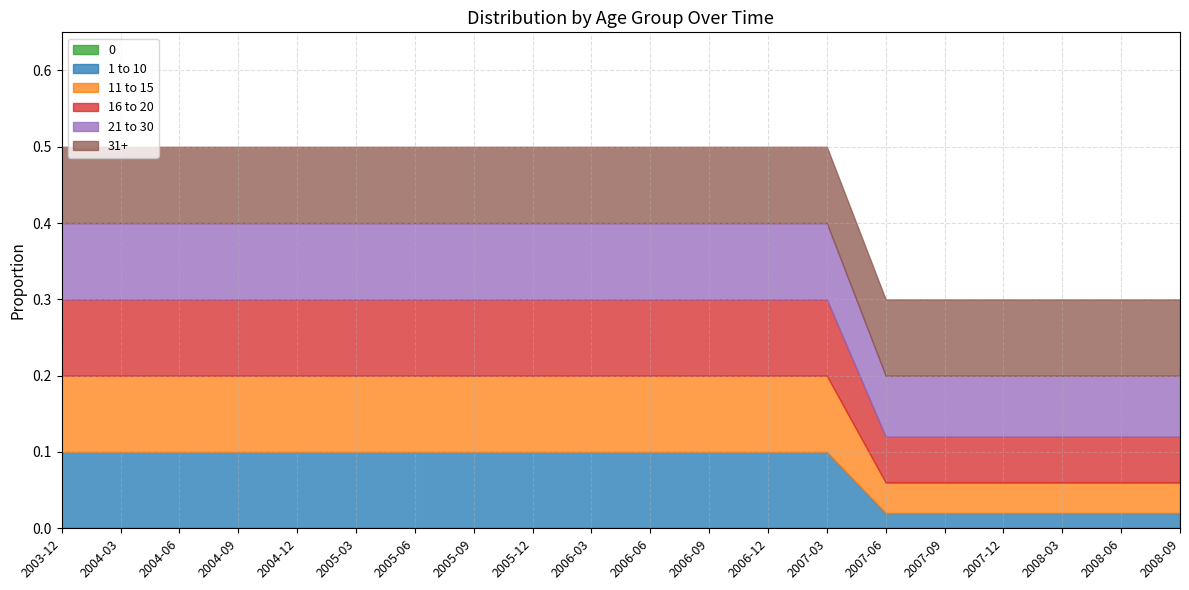

Does the chart display data point markers on the line(s)?

No